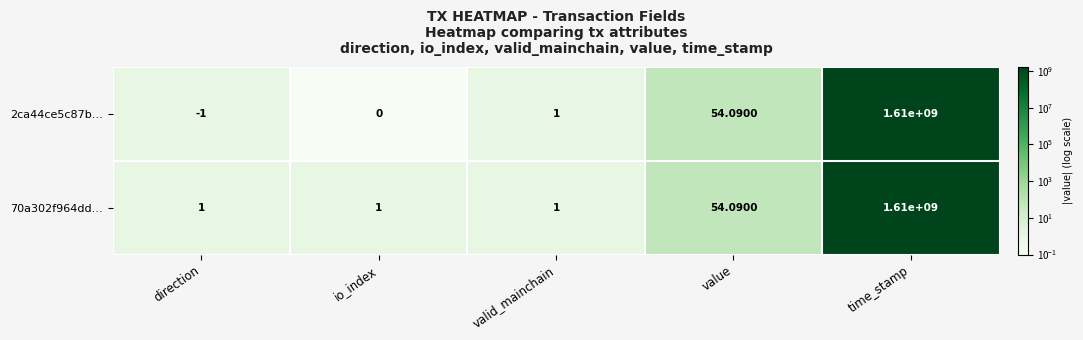

Is the value of 2ca44ce5c87b… at io_index greater than the value of 70a302f964dd… at direction?

No